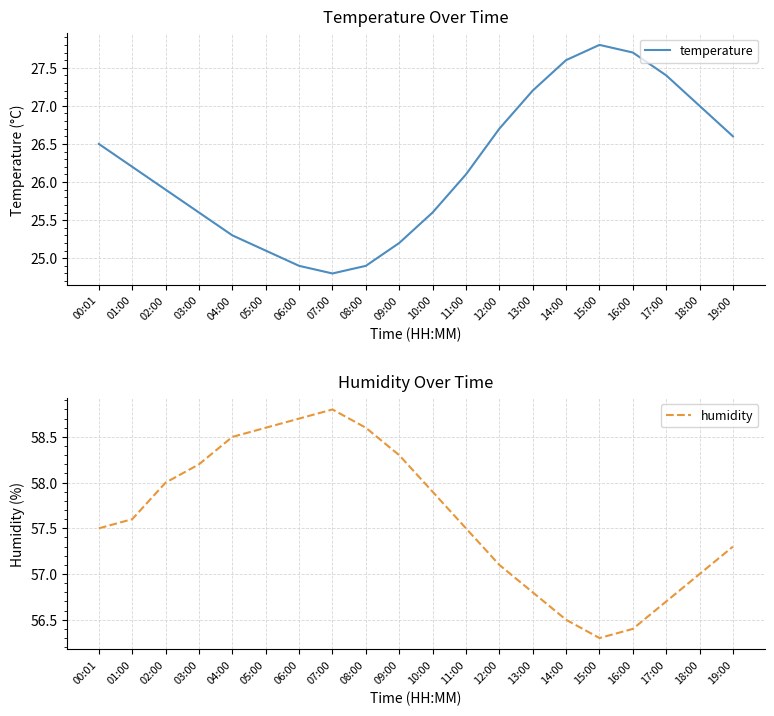

What is the difference between the maximum and minimum values in the humidity series?

2.5